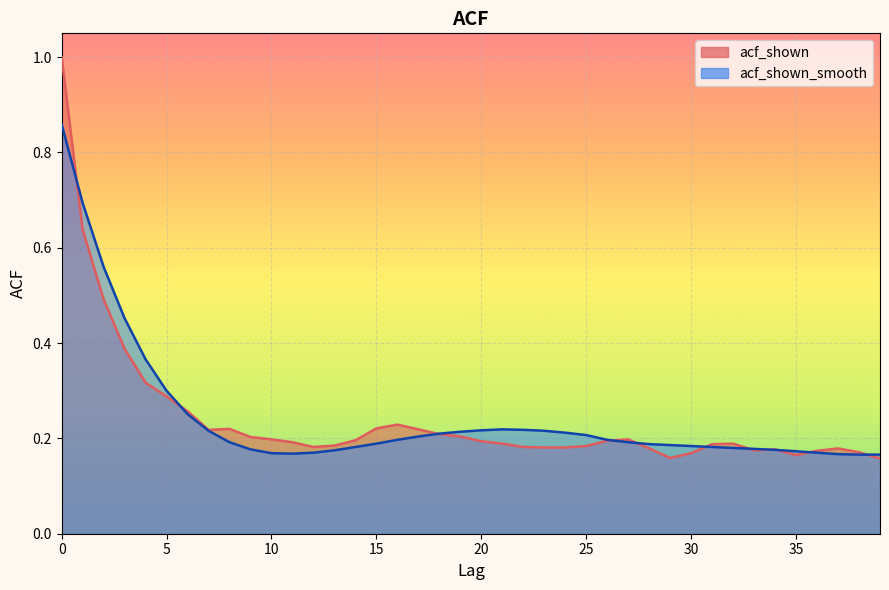

Where is the first local minimum for acf_shown?

7